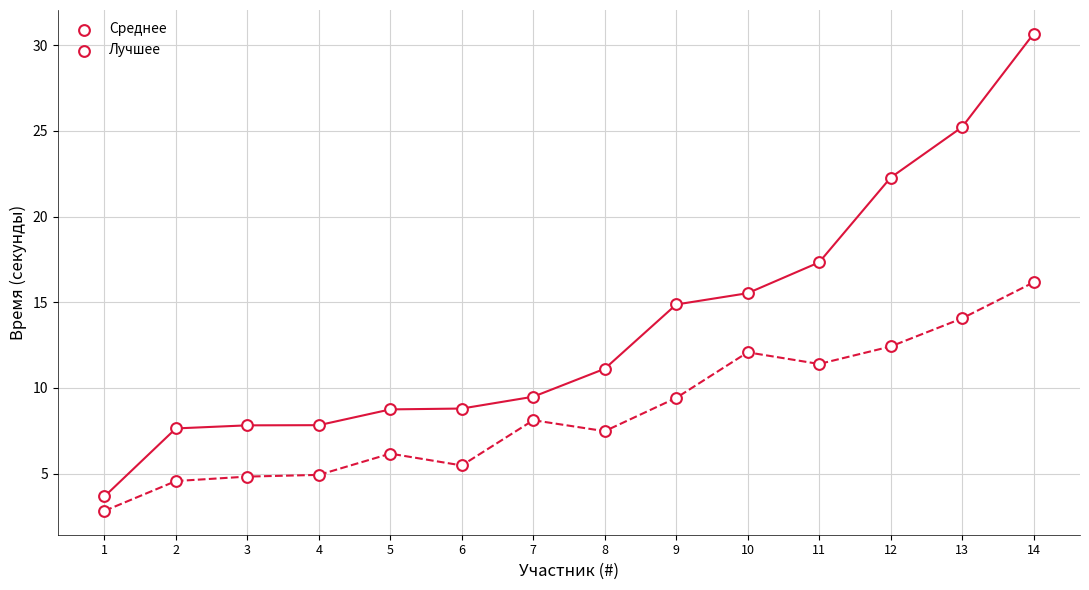

How many data points are displayed?

28